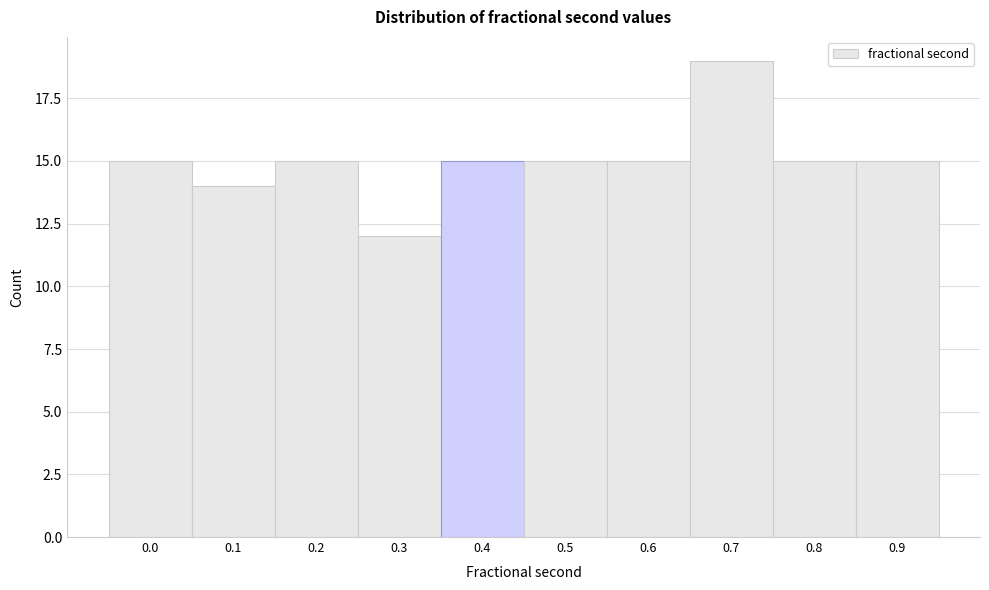

Reading right to left, list all the values displayed in this chart.

0.9=15	0.8=15	0.7=19	0.6=15	0.5=15	0.4=15	0.3=12	0.2=15	0.1=14	0.0=15